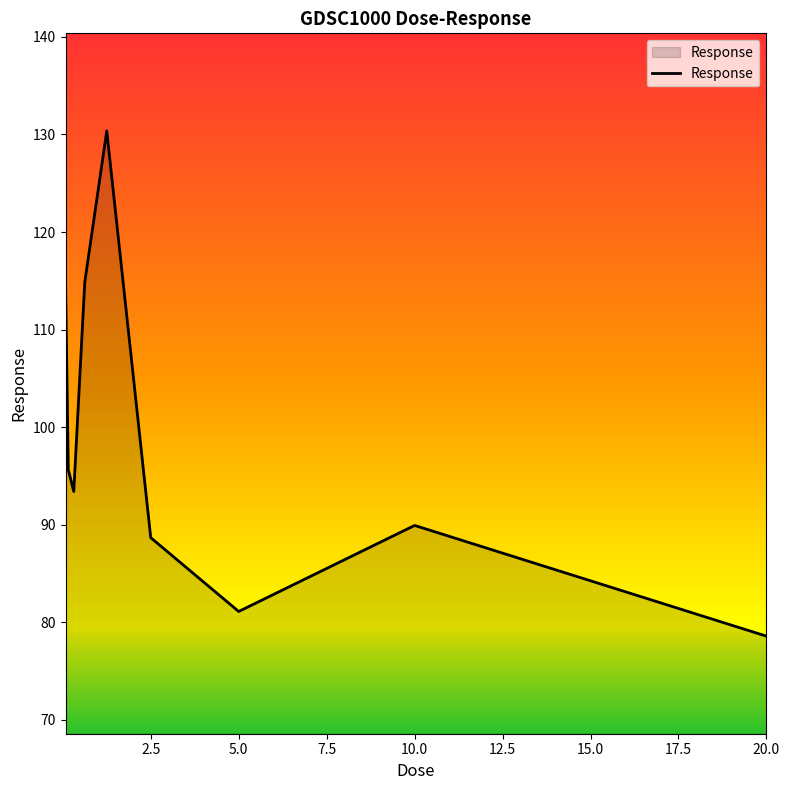

Does the chart display data point markers on the line(s)?

No